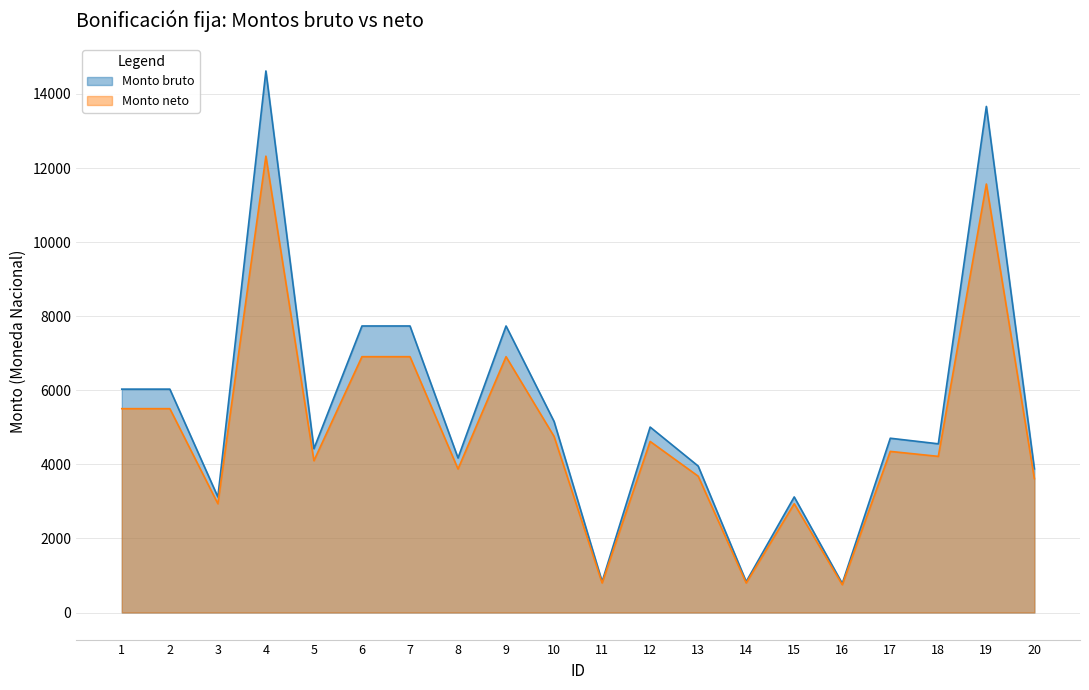

At which label does Monto bruto first exceed 4705?

1